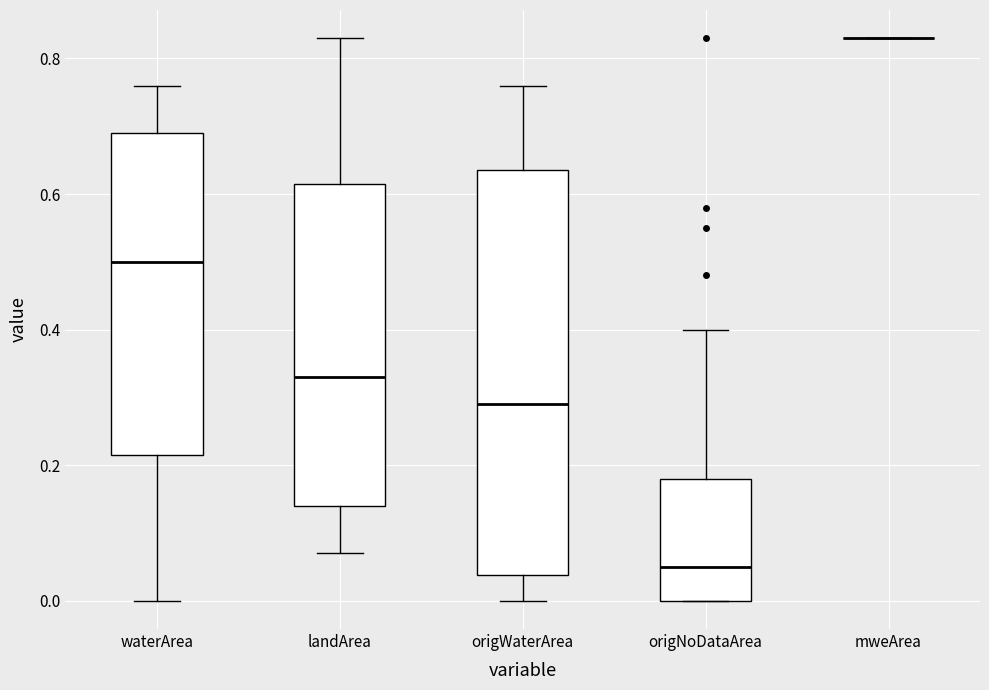

Reading left to right, transcribe this box plot: for each box, give where its median line is, the range the box spans, and where its two whiskers end, as read against the y-axis. The values are not printed on the chart, so give them approximately, as read against the axis.

waterArea: median 0.50, box 0.22 to 0.70, whiskers 0.00 to 0.76
landArea: median 0.34, box 0.14 to 0.62, whiskers 0.08 to 0.84
origWaterArea: median 0.30, box 0.04 to 0.64, whiskers 0.00 to 0.76
origNoDataArea: median 0.06, box 0.00 to 0.18, whiskers 0.00 to 0.40
mweArea: box collapsed to a line at 0.84, whiskers 0.84 to 0.84